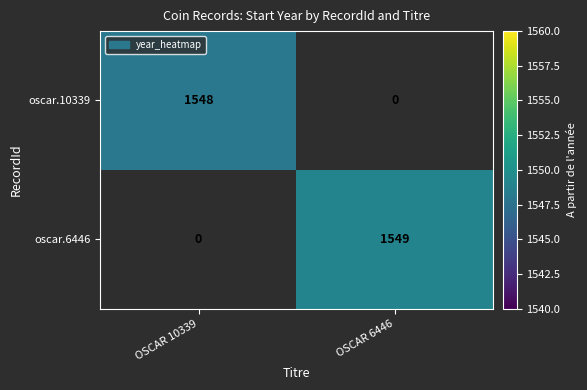

The oscar.10339 series shows 1548 at OSCAR 10339. True or false?

True